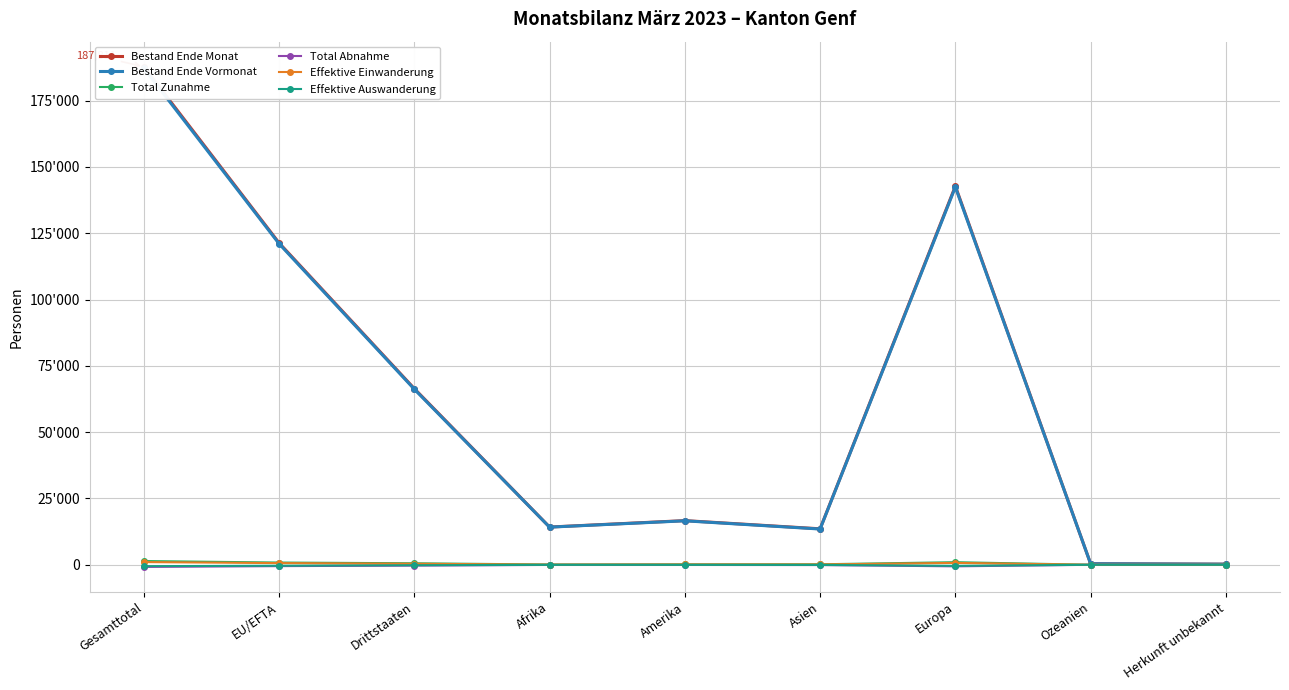

Rank the categories by Effektive Auswanderung value from highest to lowest.

Herkunft unbekannt, Ozeanien, Afrika, Amerika, Asien, Drittstaaten, EU/EFTA, Europa, Gesamttotal